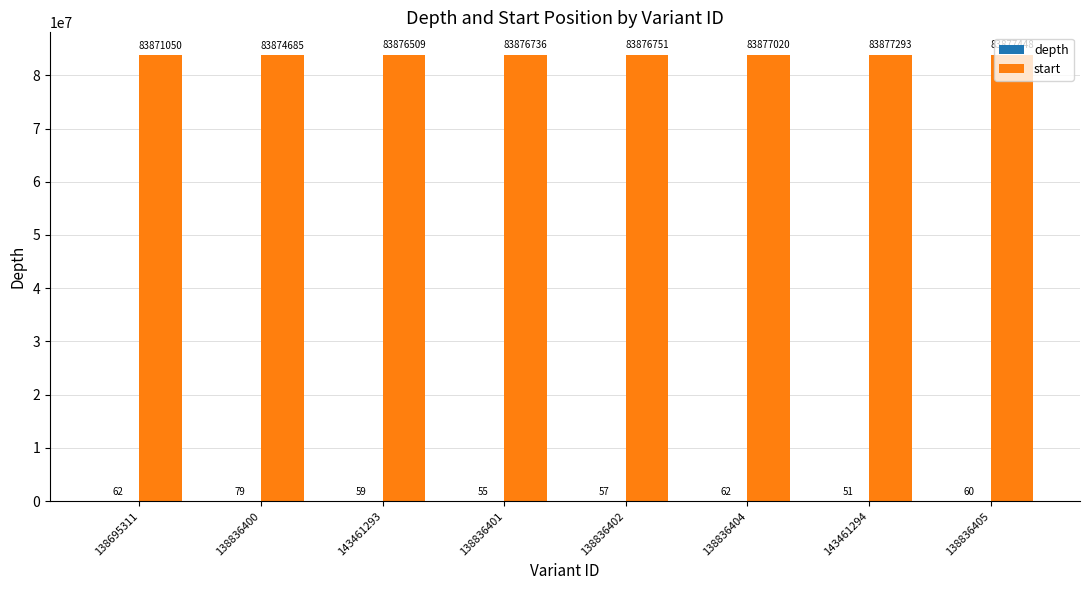

Is it true that start equals 50544330 at 143461294?

False